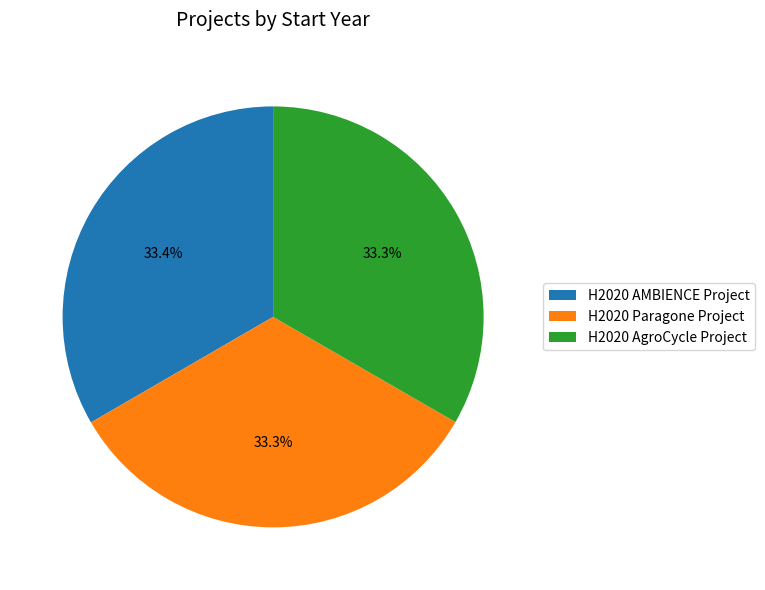

What is the ratio of the value at H2020 Paragone Project to the value at H2020 AMBIENCE Project?

1.0